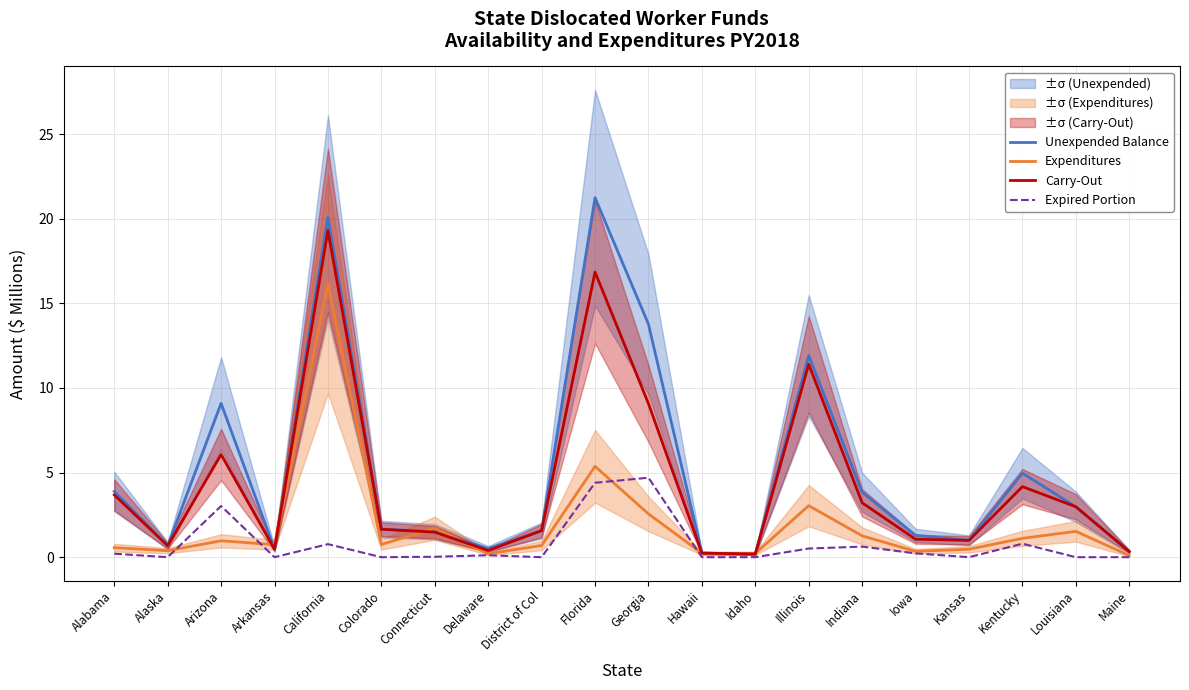

What is the difference between the second highest and second lowest values in the Expenditures series?

5.2